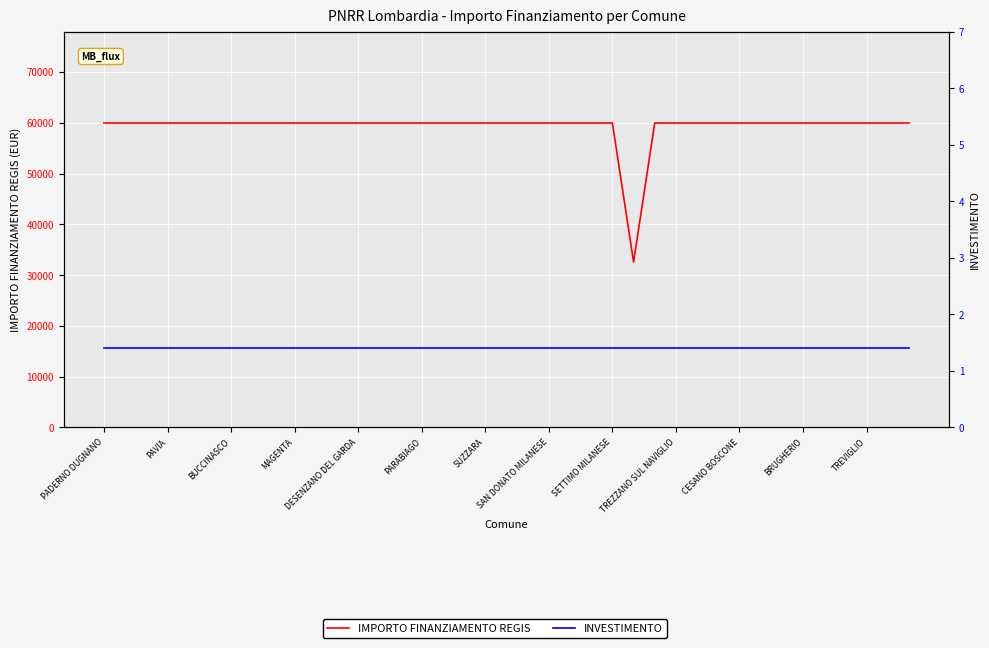

What is the value of the IMPORTO FINANZIAMENTO REGIS point at the 2nd from the left?

59966.0